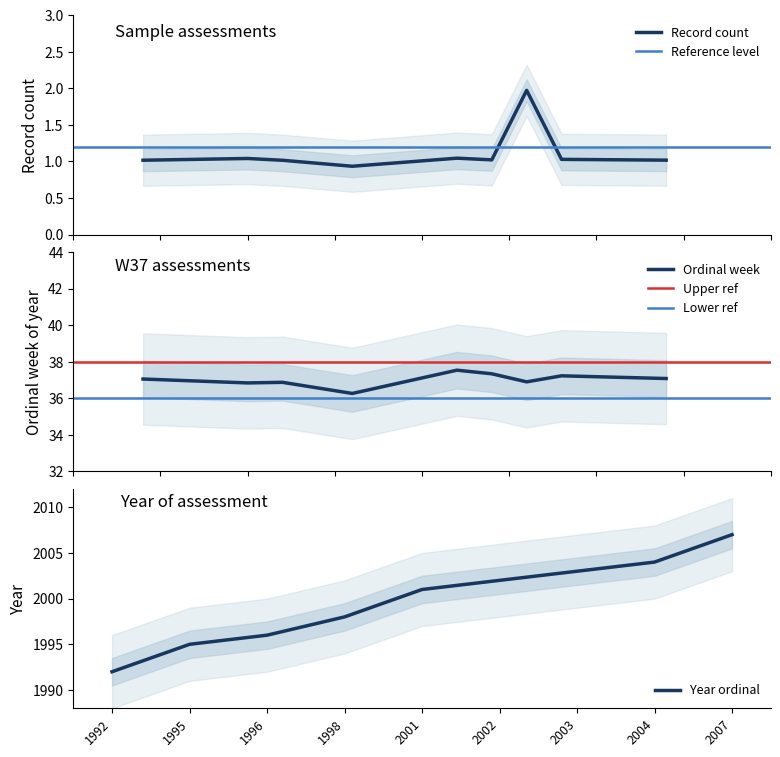

Is it true that the value at 2002 is 2002?

True